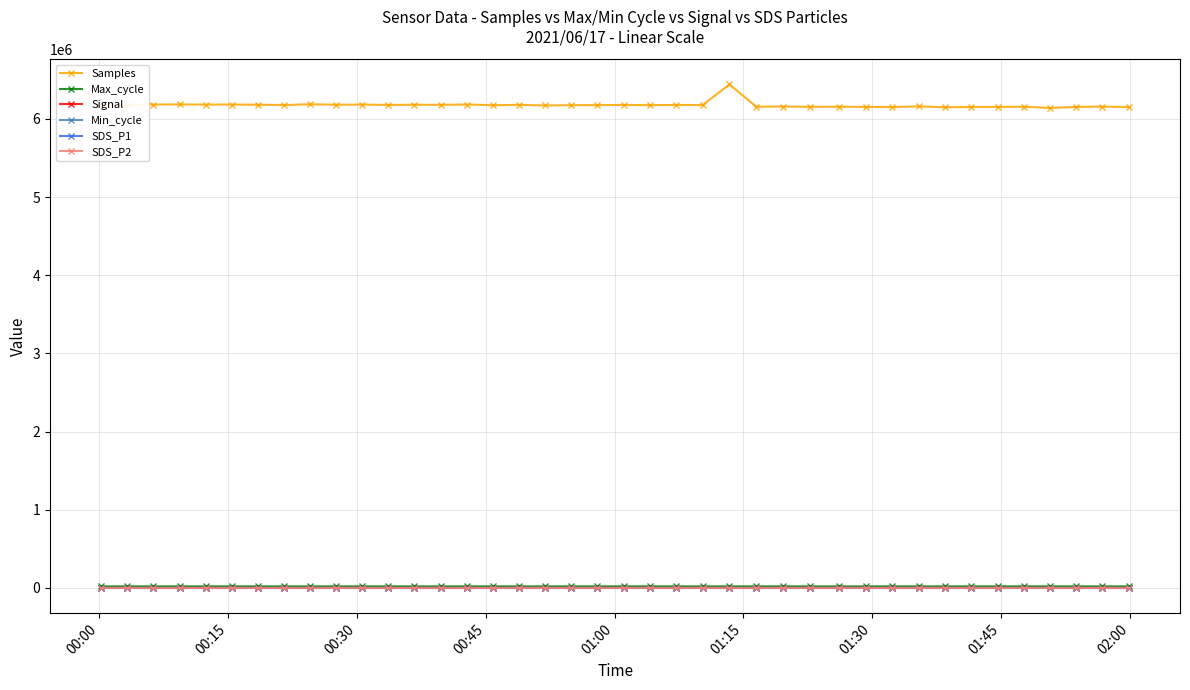

What is the value of the SDS_P1 point at the 36th from the left?

23.8